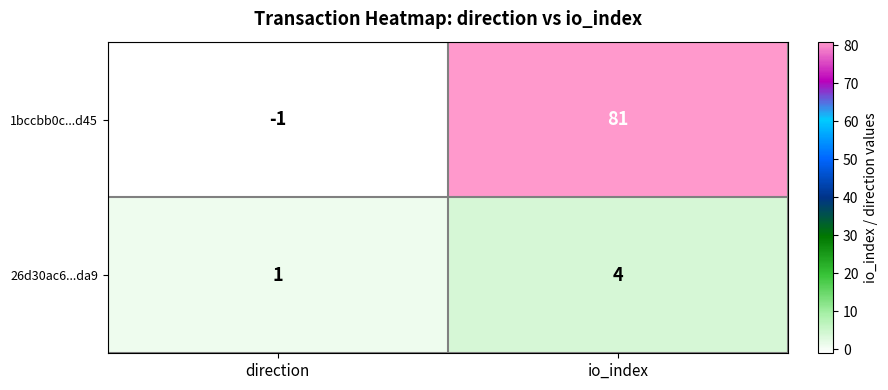

At how many categories does at least one series exceed 41?

1